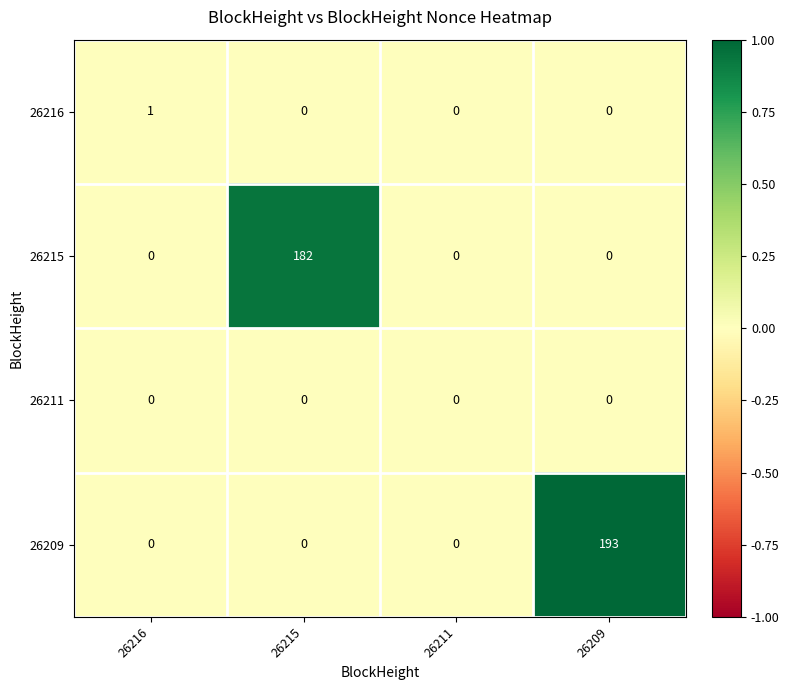

The value of 26216 at 26215 is 0. True or false?

True